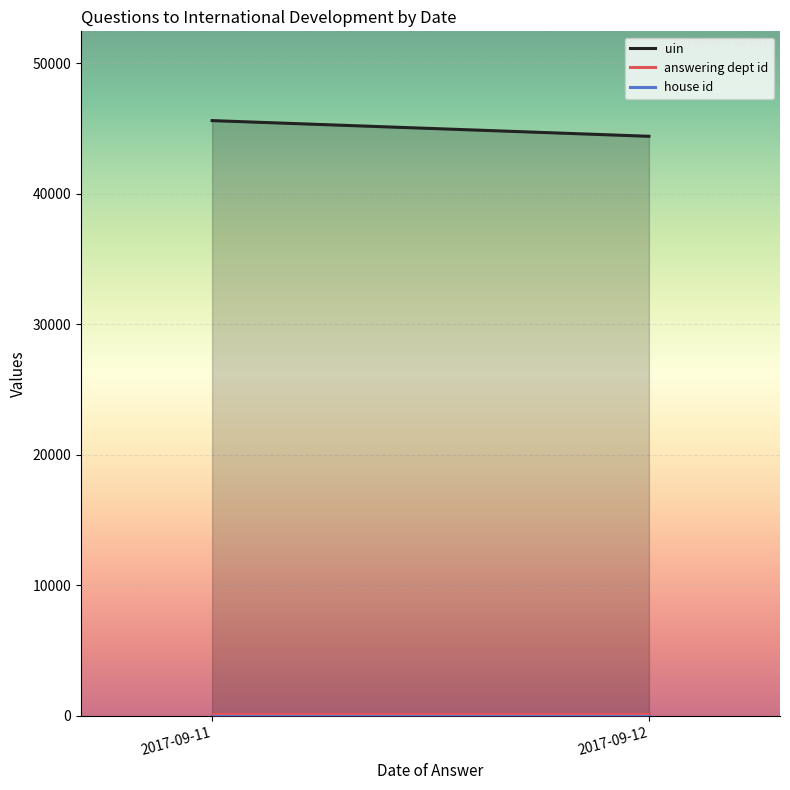

What is the difference between the highest and lowest values at 2017-09-12?

44412